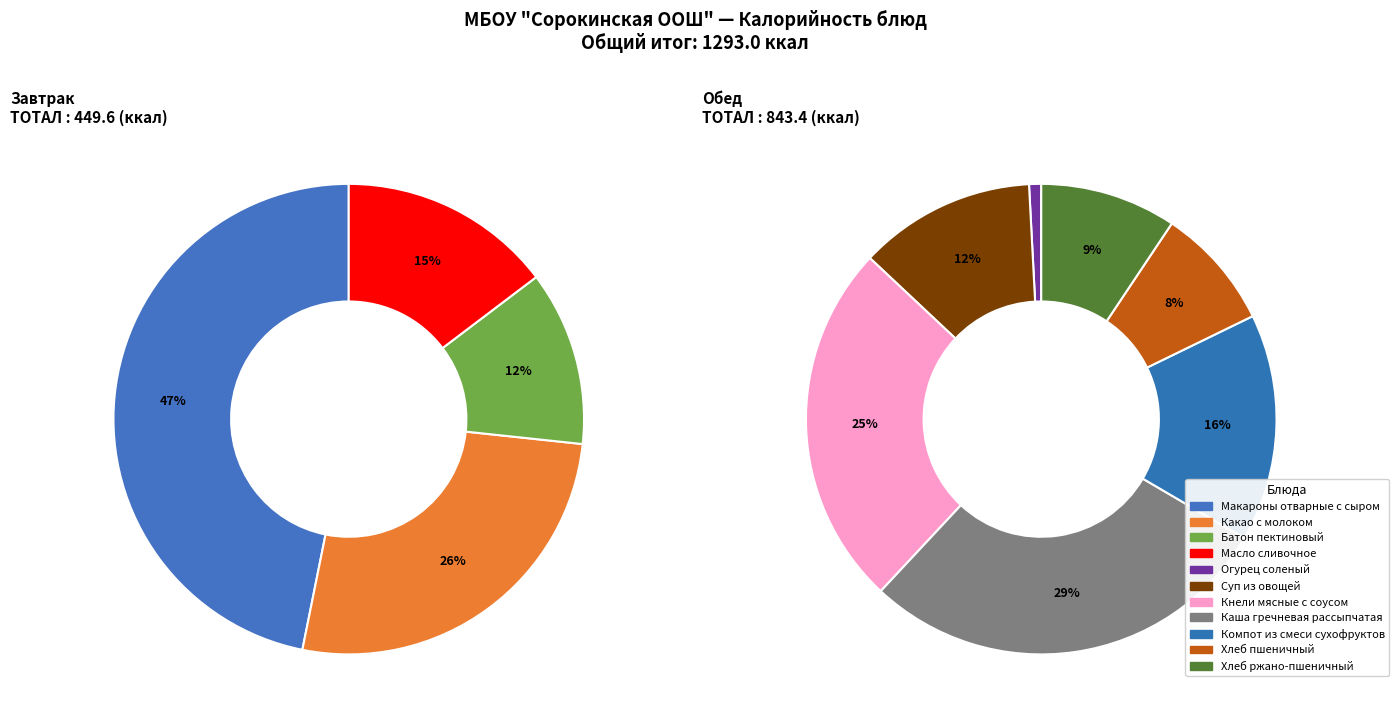

Which category has the biggest portion of the pie?

Каша гречневая рассыпчатая